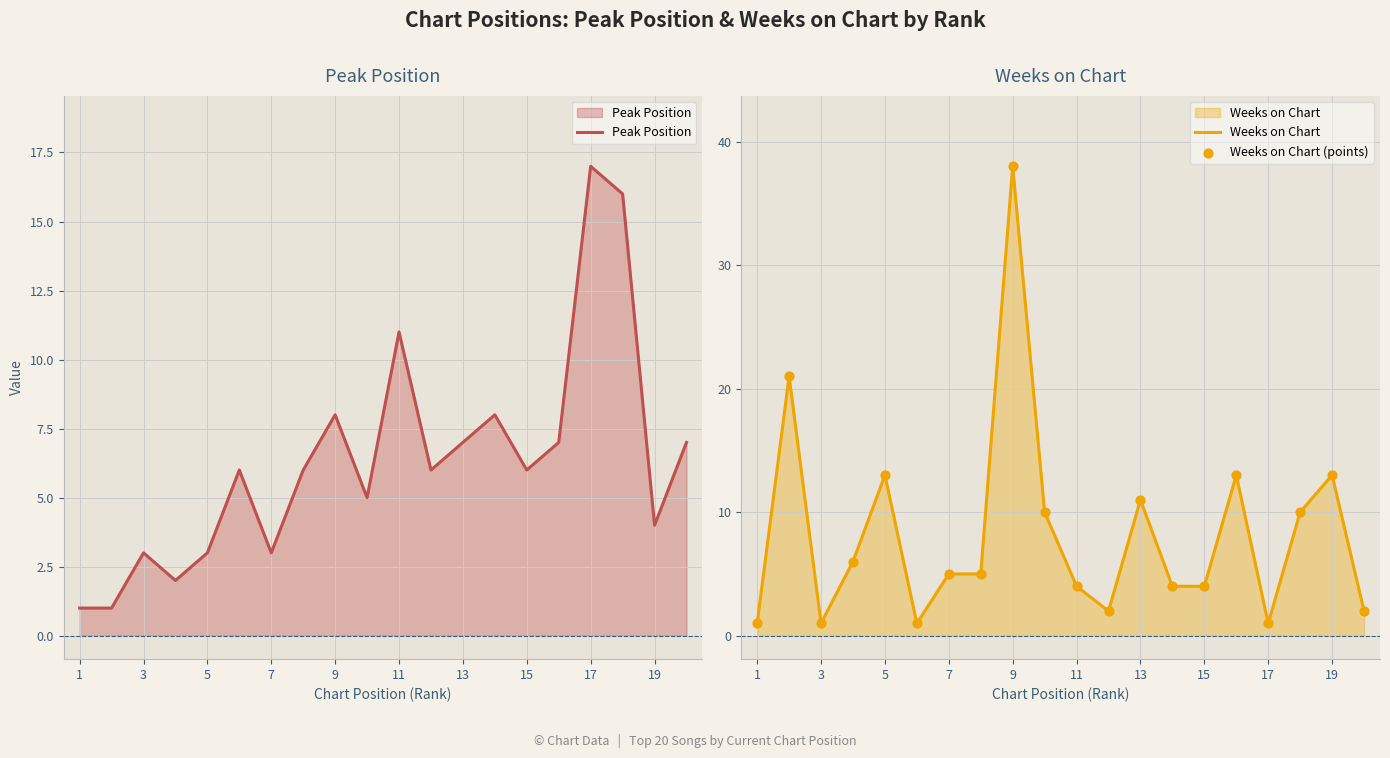

Which series has the largest Y range (max minus min)?

Weeks on Chart